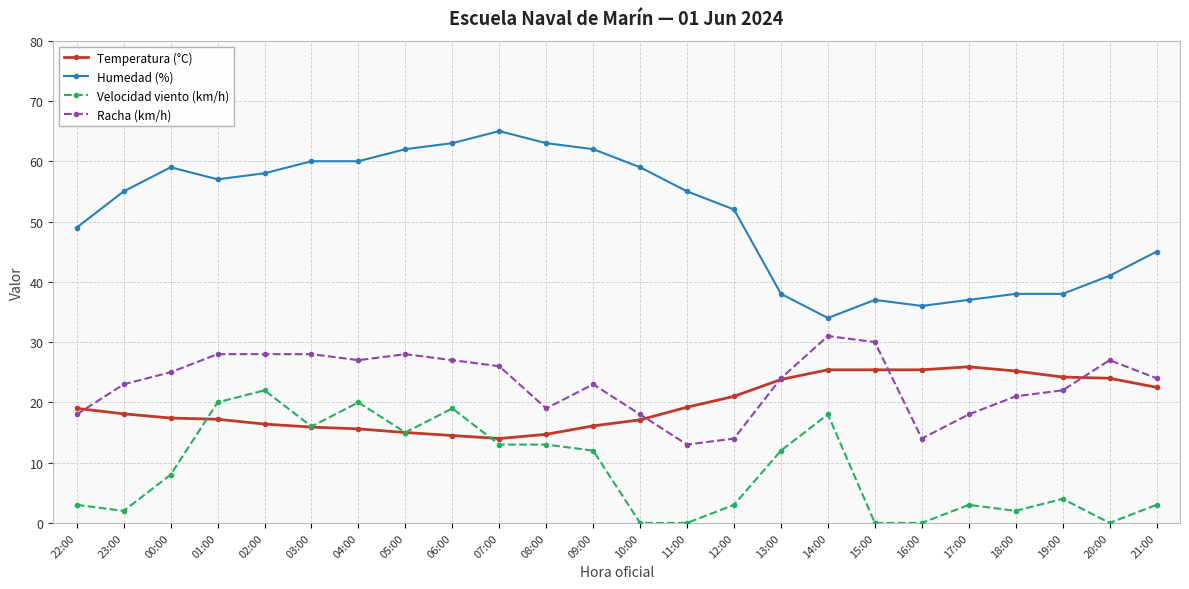

What is the sum of all Humedad (%) values?

1223.0